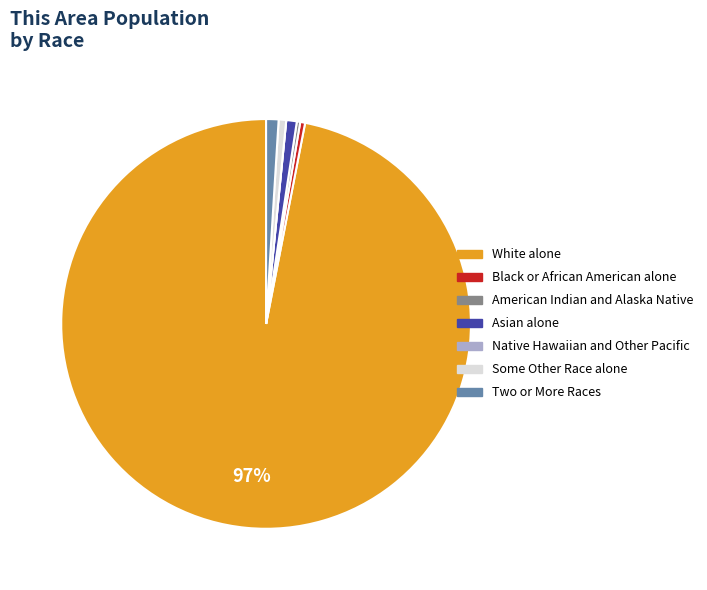

True or false: Asian alone accounts for 1% of the total.

True